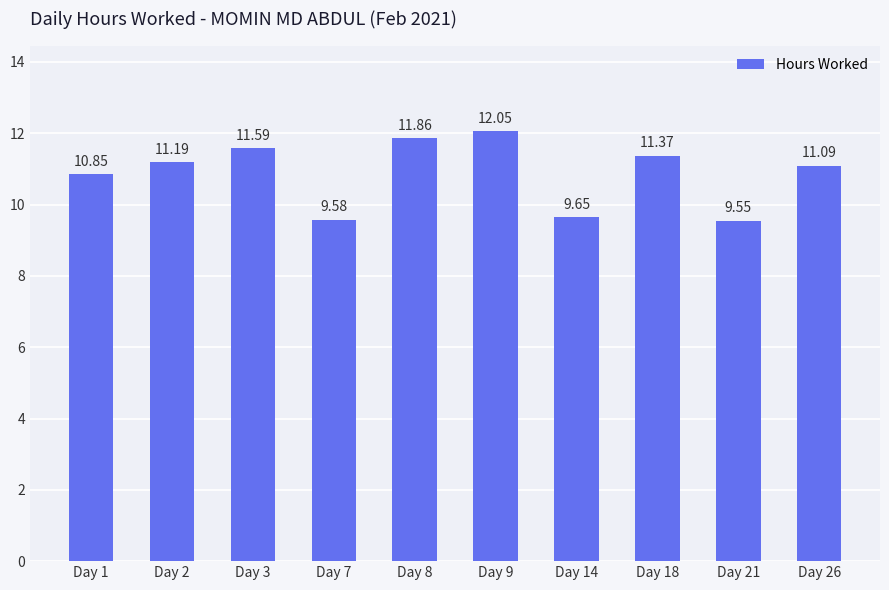

What is the sum of all values?

108.8